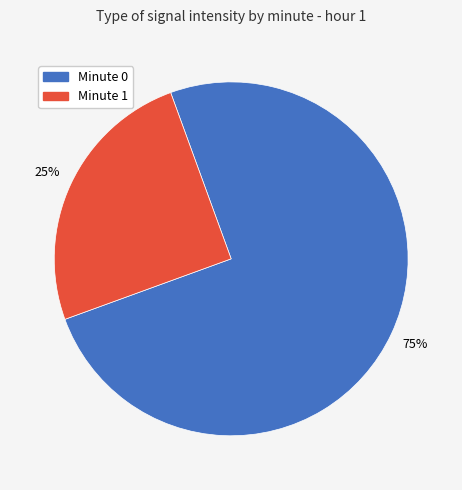

Is there any slice that represents more than half of the pie?

Yes